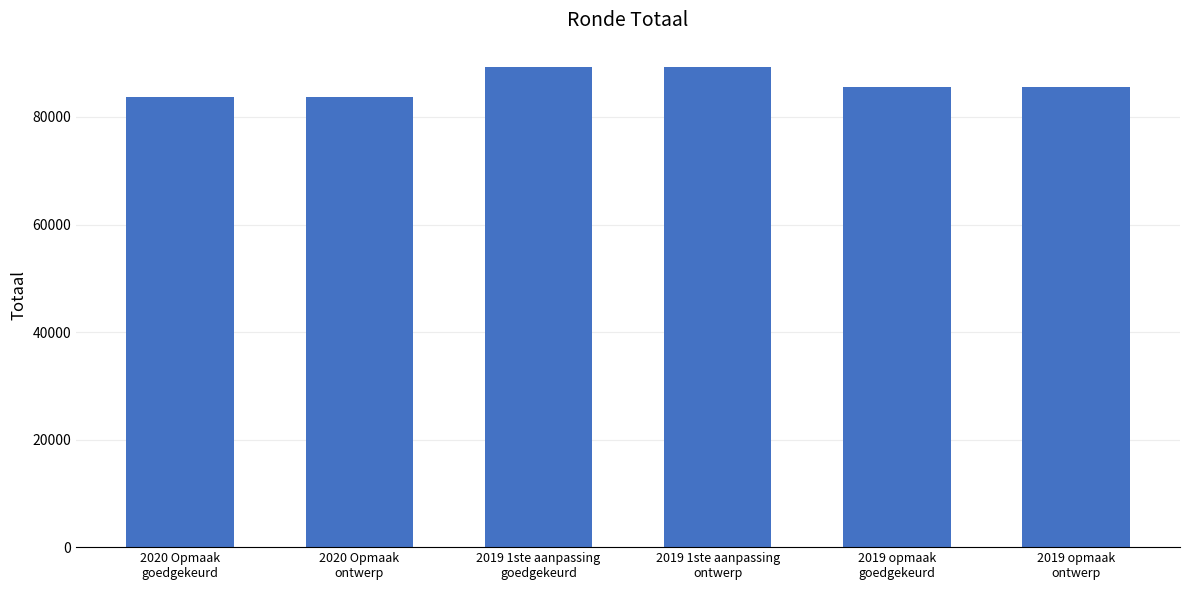

True or false: the data shows 147736 at 2019 opmaak
goedgekeurd.

False